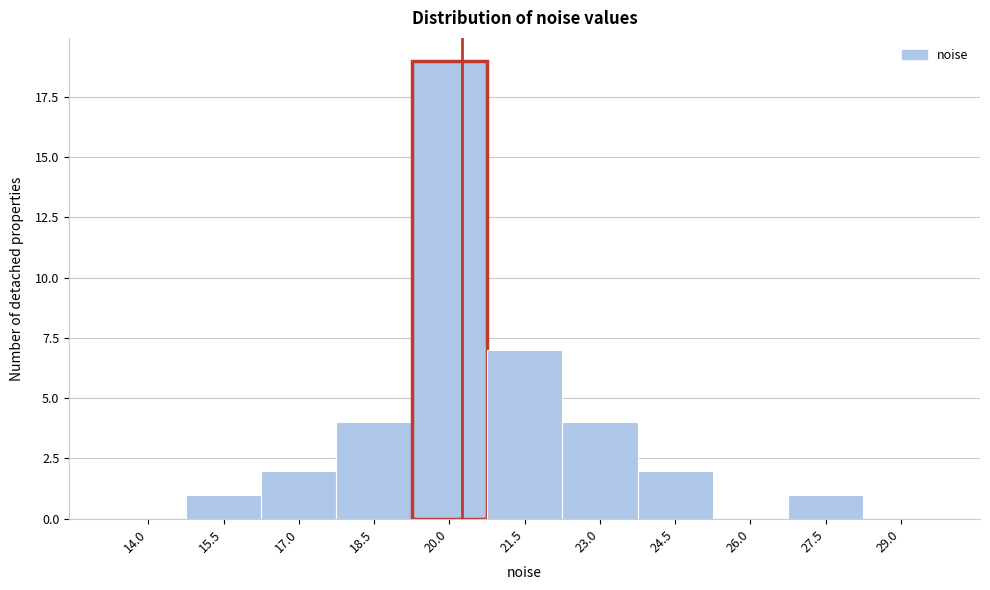

Reading left to right, what are all the values shown in this chart?

14.0=0	15.5=1	17.0=2	18.5=4	20.0=19	21.5=7	23.0=4	24.5=2	26.0=0	27.5=1	29.0=0